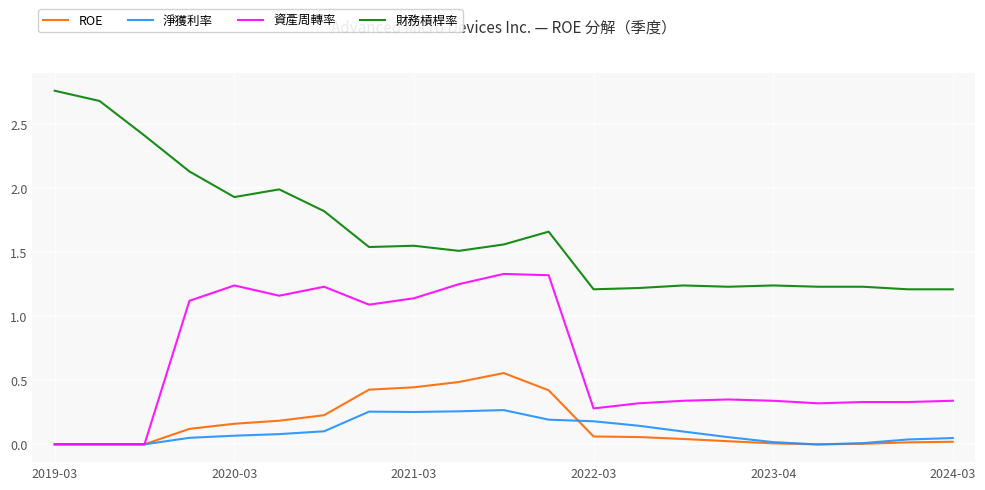

List the series in order of their peak value, lowest first.

淨獲利率, ROE, 資產周轉率, 財務槓桿率